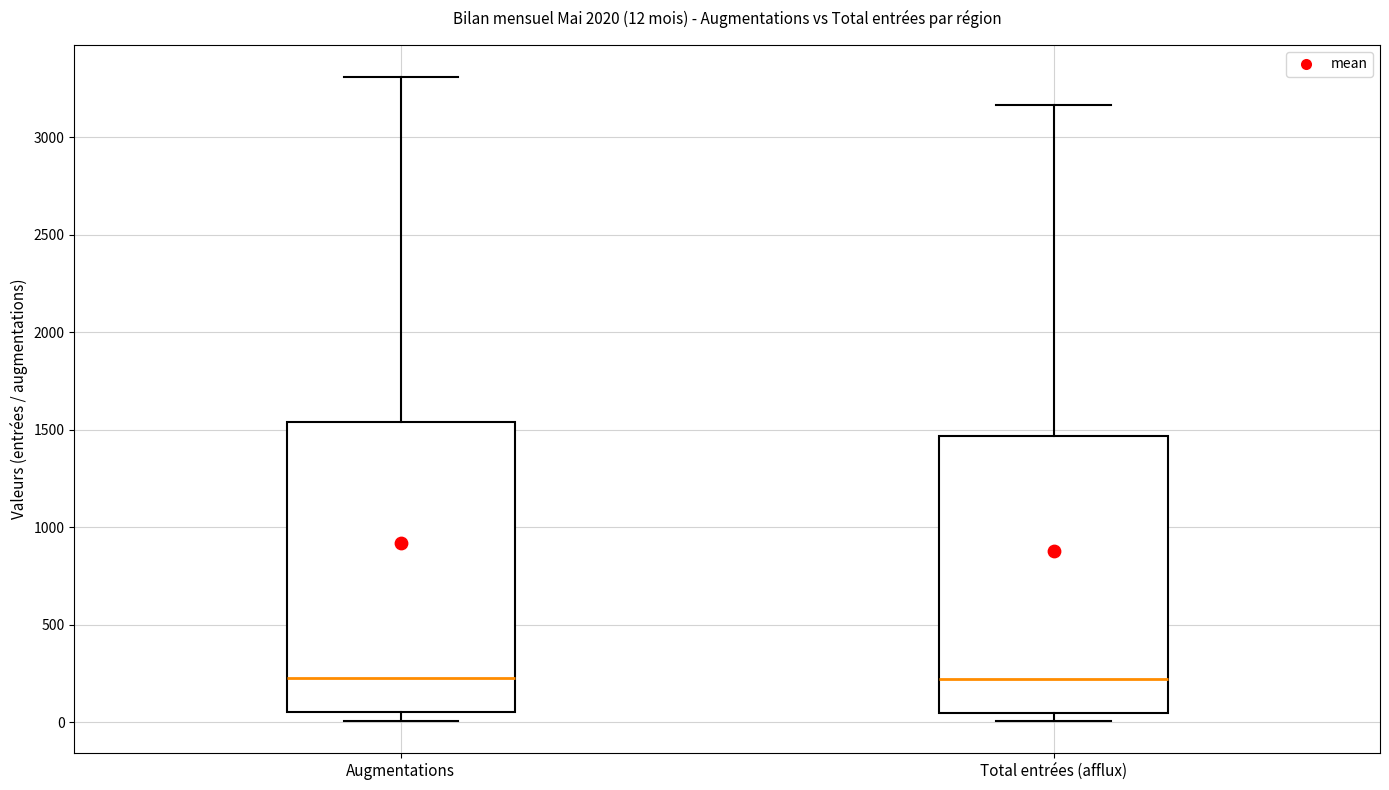

Comparing the boxes themselves (not the whiskers), which one is the tallest?

Augmentations